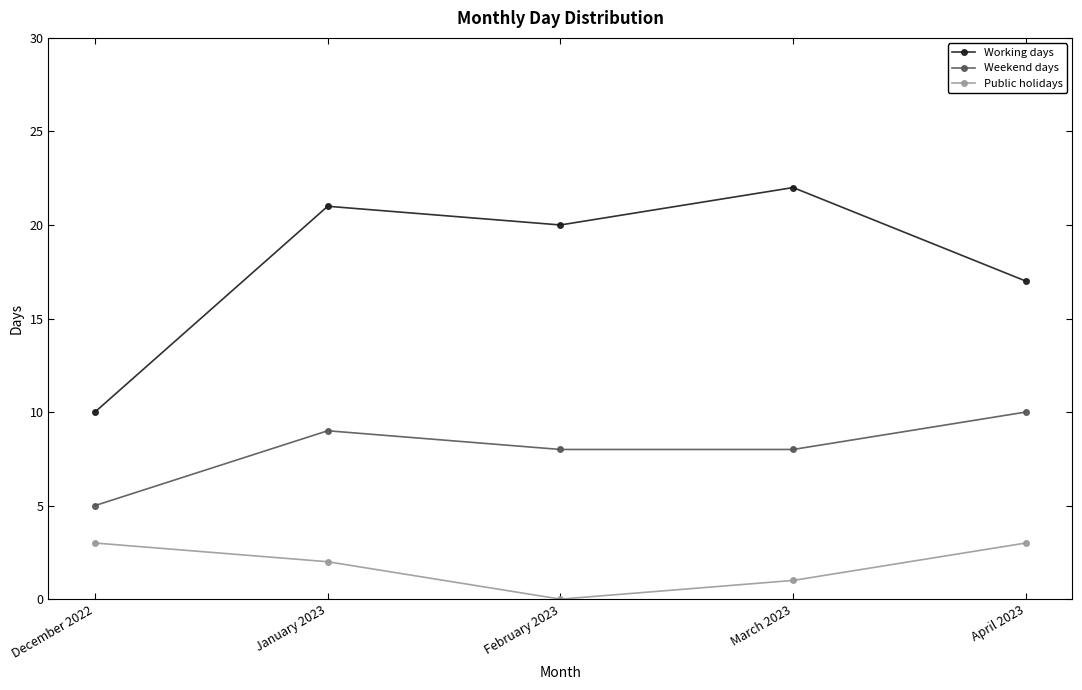

Reading left to right, transcribe all the data shown in this chart.

Working days: 10	21	20	22	17
Weekend days: 5	9	8	8	10
Public holidays: 3	2	0	1	3